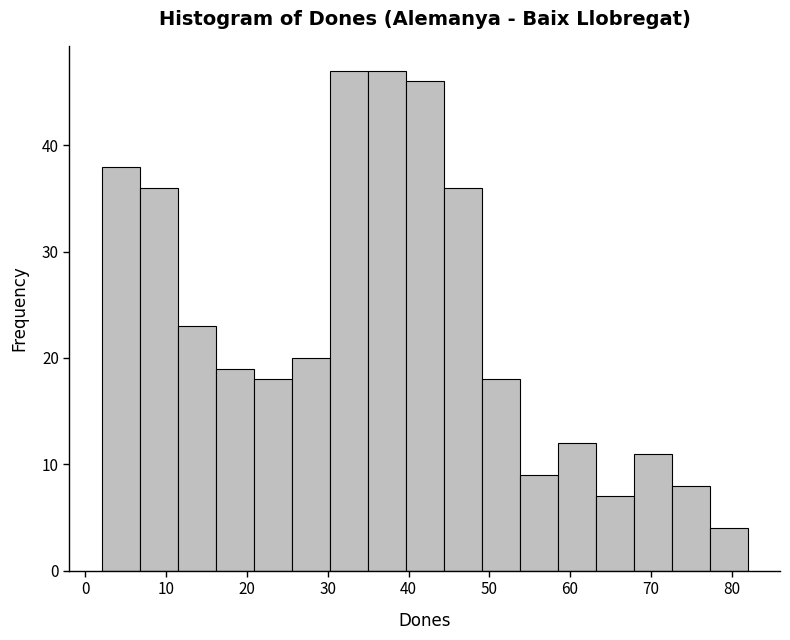

Reading left to right, transcribe this chart: for each bar, give the range it covers on the x-axis and its height. Neither the bar edges nor the heights are printed on the chart, so give them approximately, as read against the axes.

2 to 7: 38
7 to 11: 36
11 to 16: 23
16 to 21: 19
21 to 26: 18
26 to 30: 20
30 to 35: 47
35 to 40: 47
40 to 44: 46
44 to 49: 36
49 to 54: 18
54 to 58: 9
58 to 63: 12
63 to 68: 7
68 to 73: 11
73 to 77: 8
77 to 82: 4